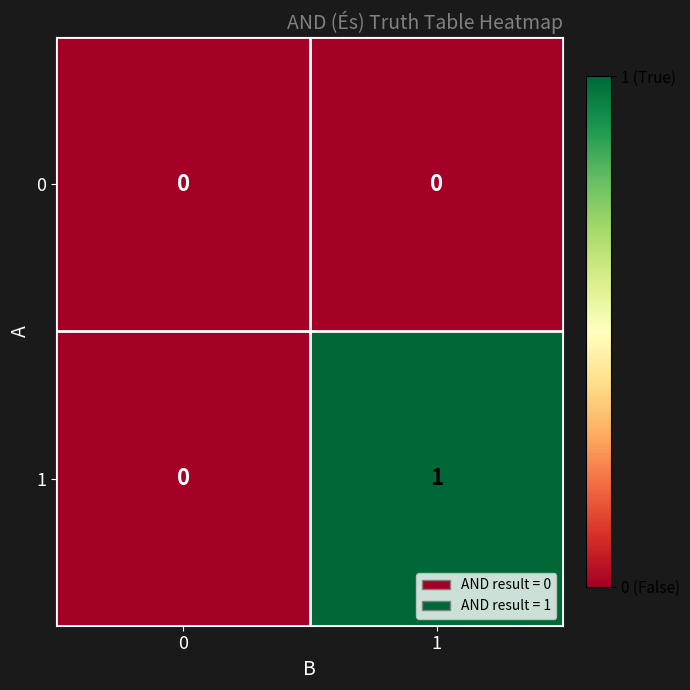

At which category is the sum across all series the highest?

1